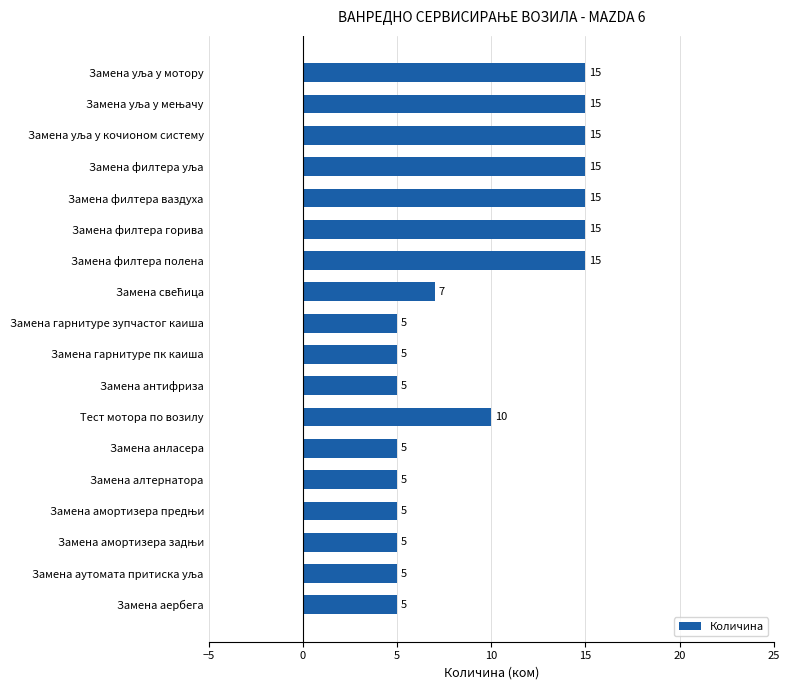

What is the greatest value displayed?

15